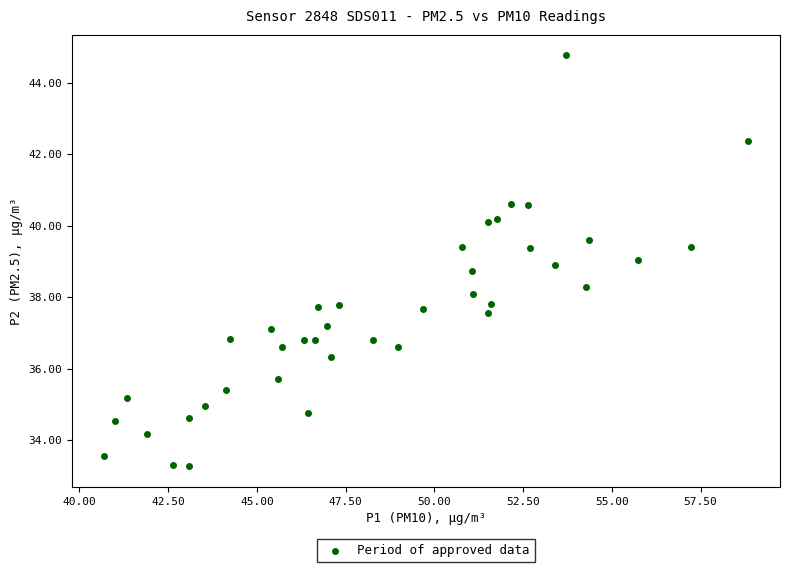

What is the range of Y values (max minus min)?

11.5